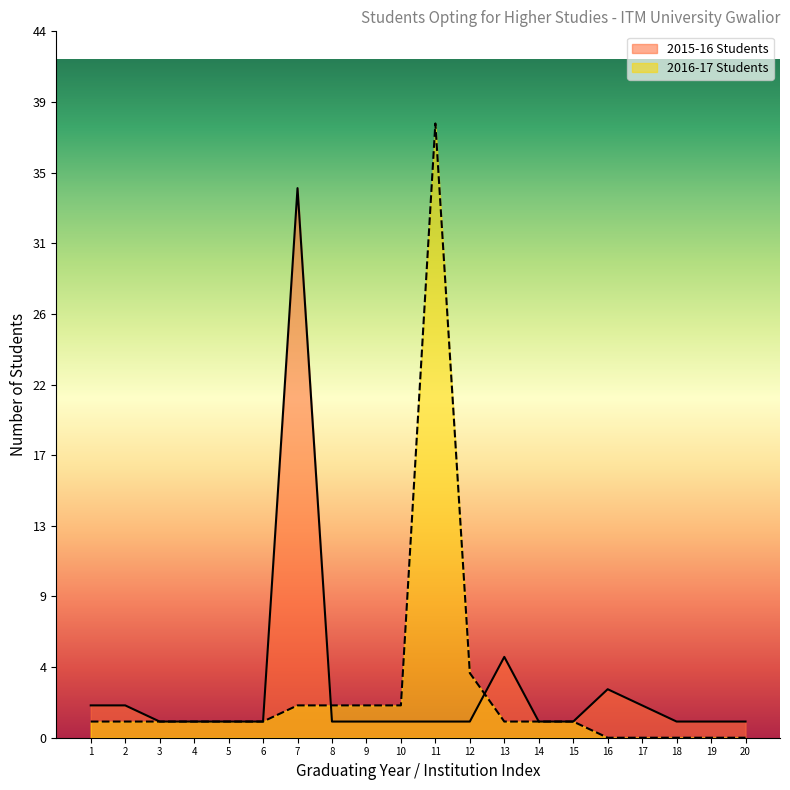

Rank the categories by value from highest to lowest.

7, 13, 16, 1, 2, 17, 3, 4, 5, 6, 8, 9, 10, 11, 12, 14, 15, 18, 19, 20